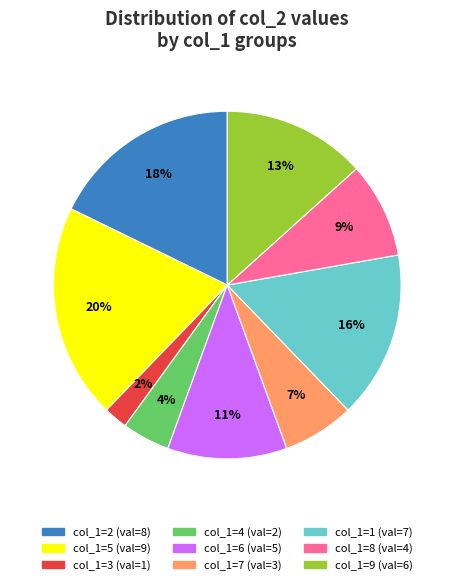

Is there a majority slice in this chart?

No